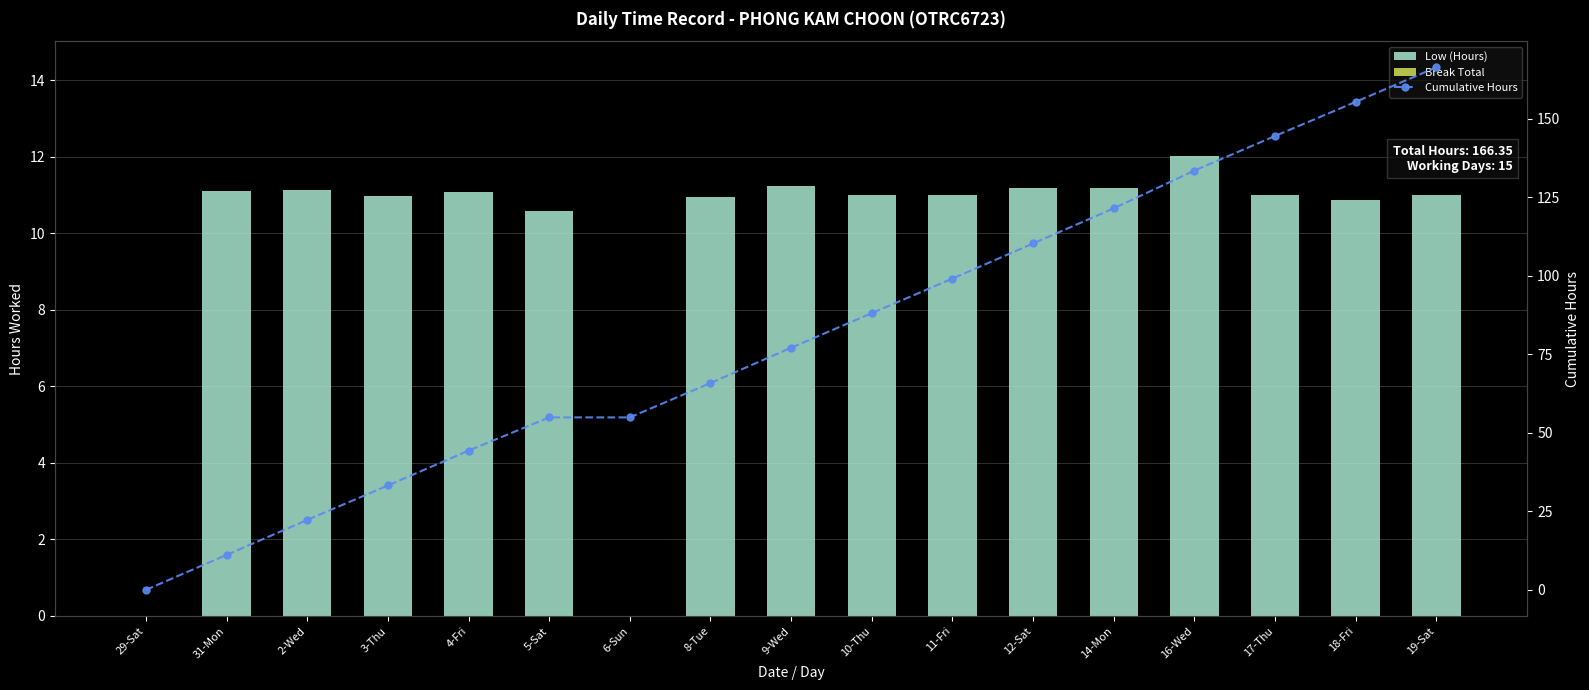

How many data points does each series have?

17